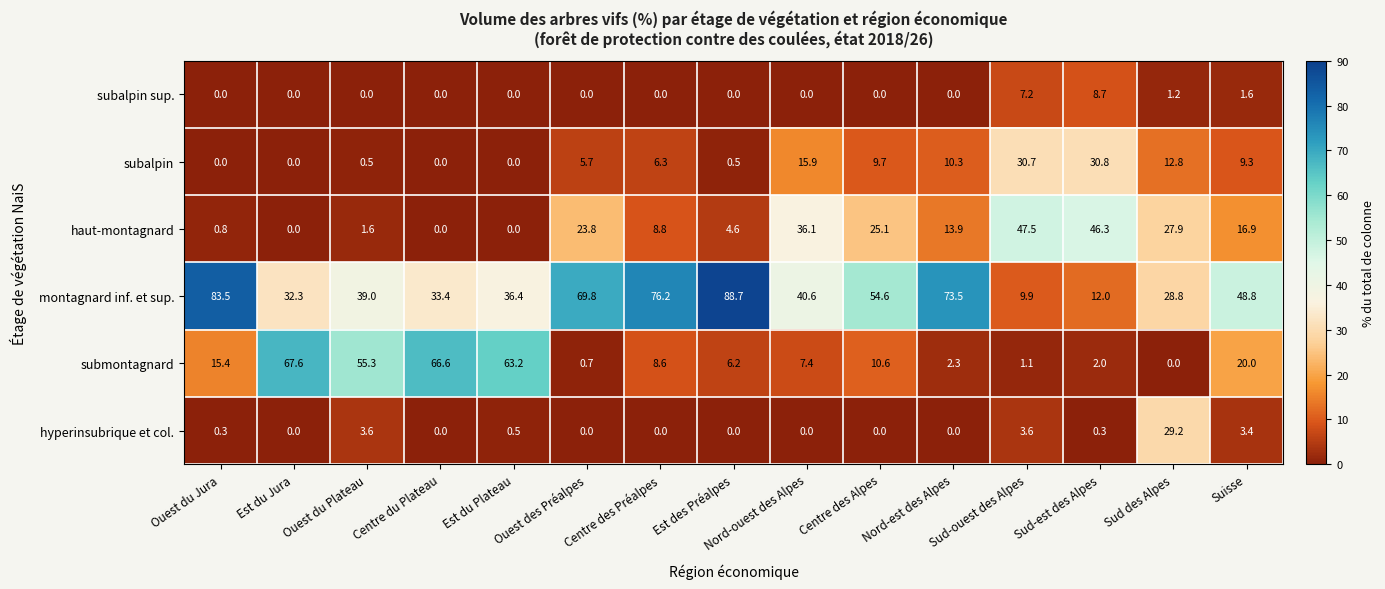

What is the average value of the montagnard inf. et sup. series?

48.5